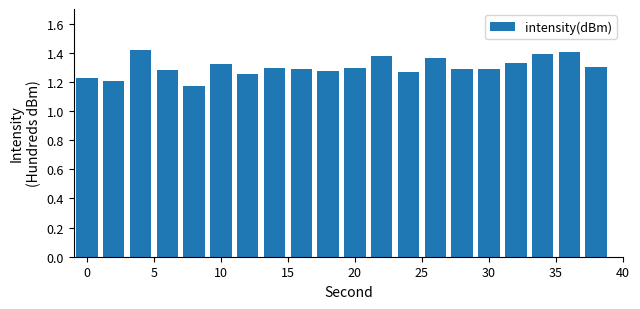

Count the values in the range 1 to 2.

20